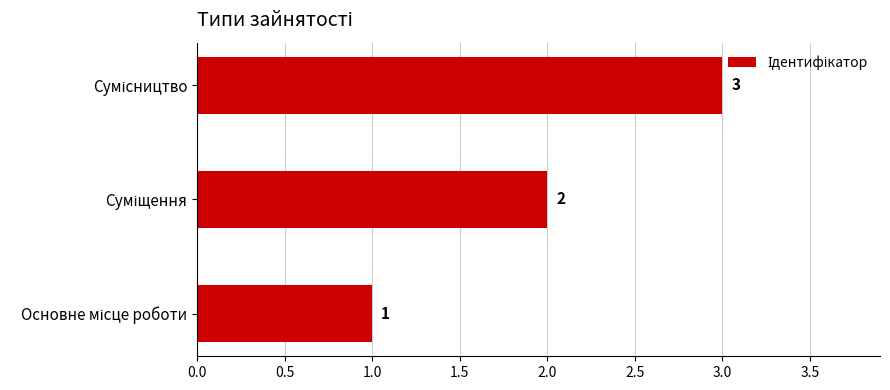

What is the greatest value displayed?

3